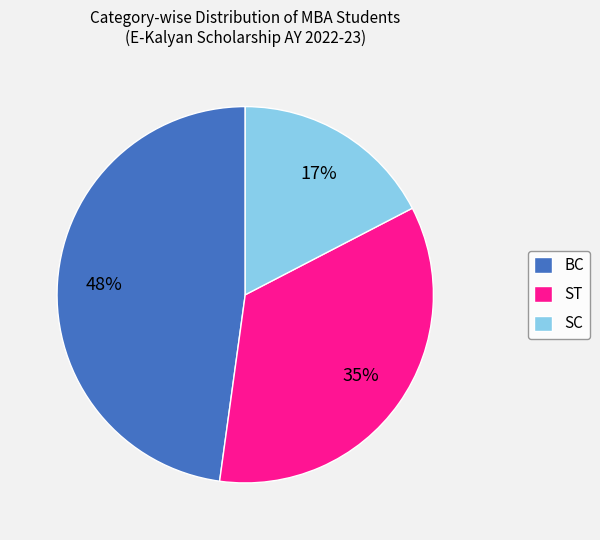

To the nearest percent, what is the combined percentage of SC and ST?

52%